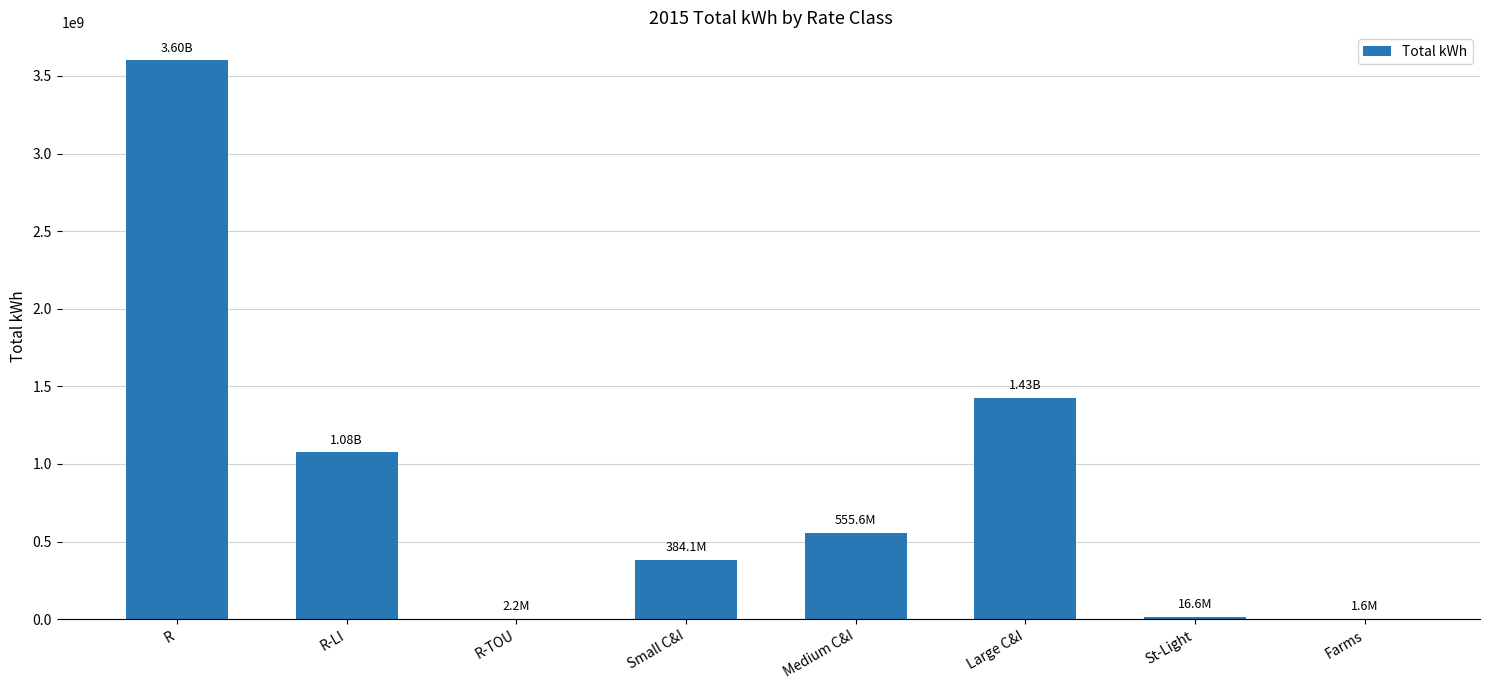

Which has a higher value, Medium C&I or Farms?

Medium C&I